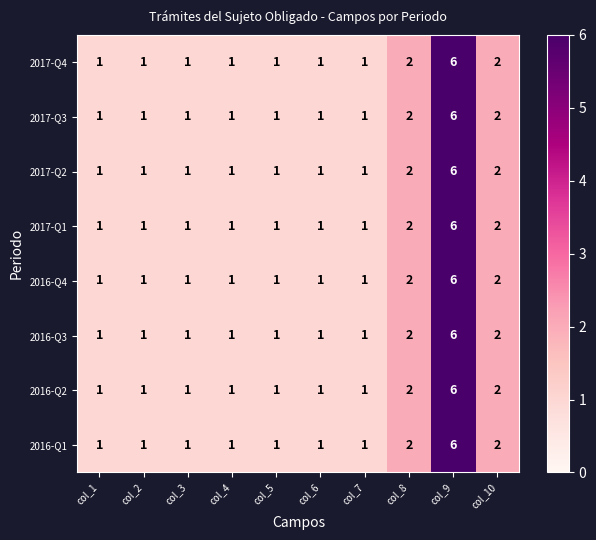

At which category is the sum across all series the highest?

col_9